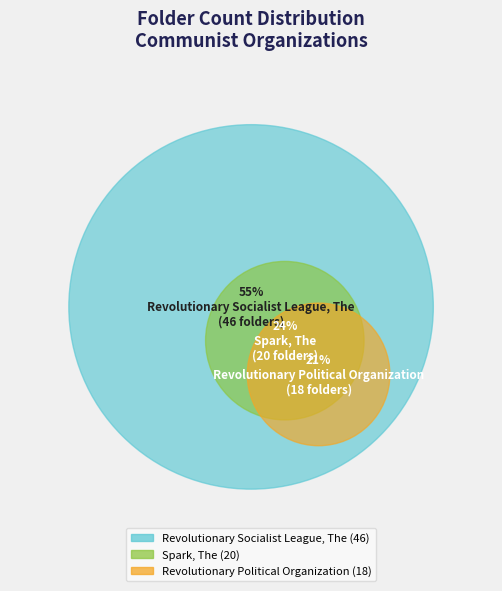

Does any single category account for the majority?

Yes